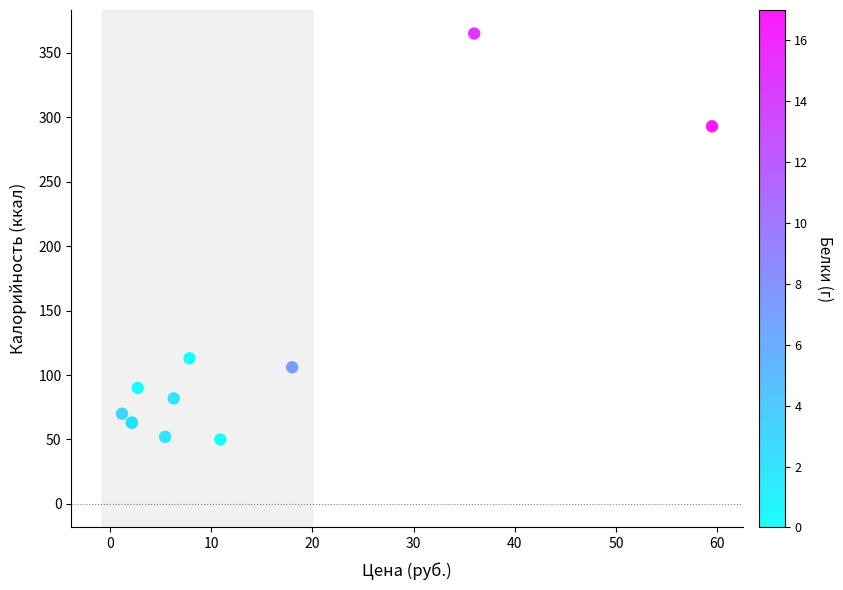

What Y value in the scatter plot is closest to 207?

293.0